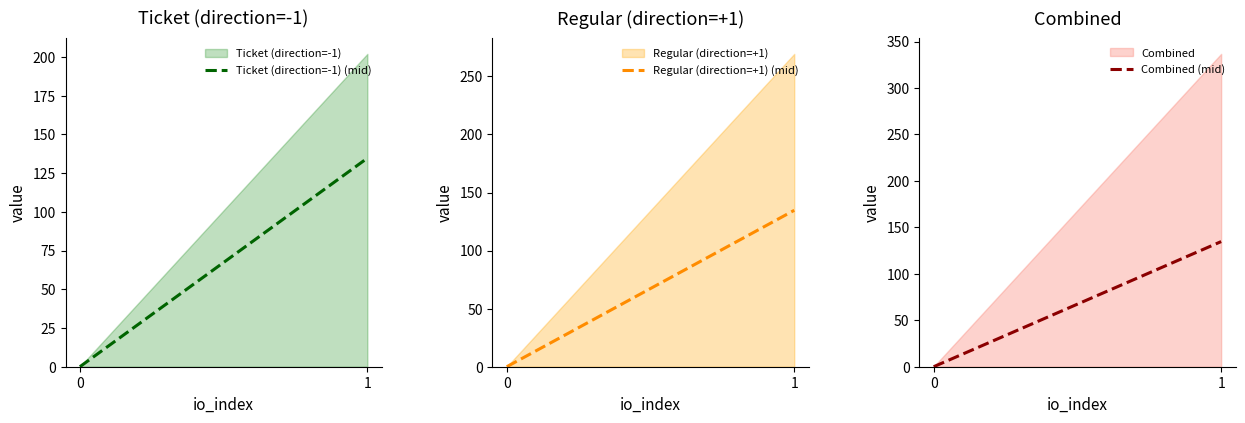

At how many categories does at least one series exceed 106?

1